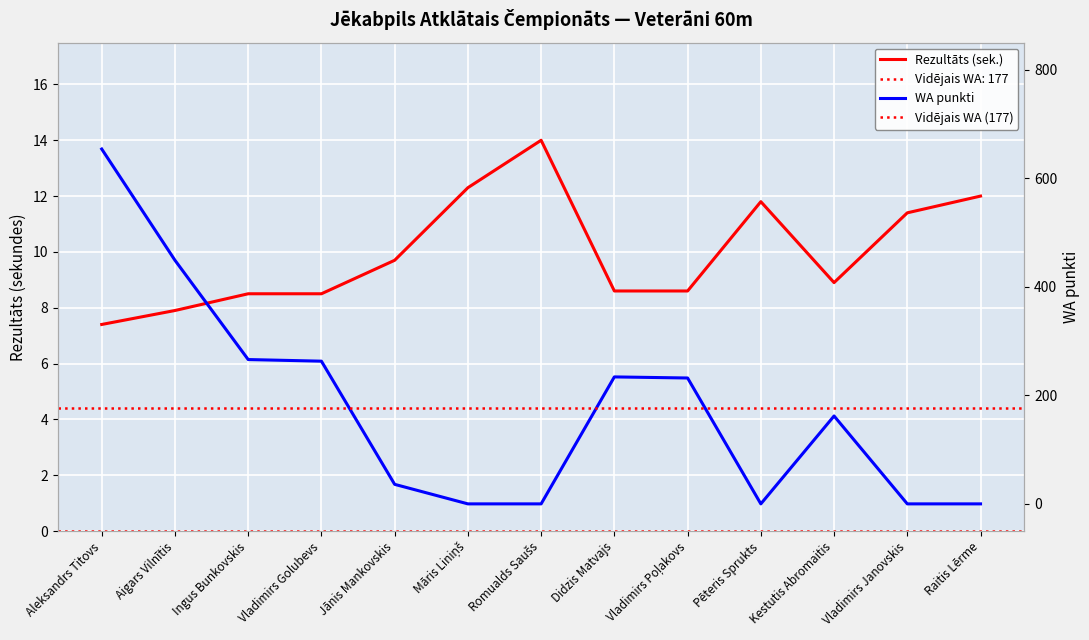

What value does the Rezultāts series have at Pēteris Sprukts?

11.8